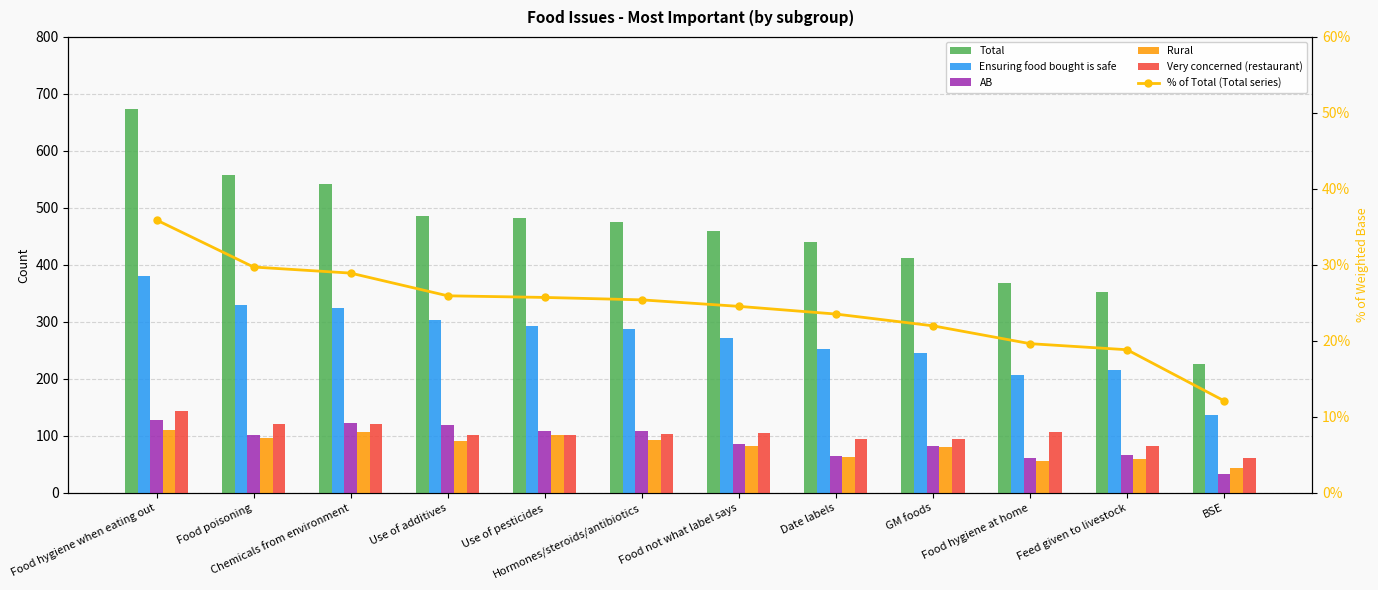

Which category has the highest value across all series?

Food hygiene when eating out